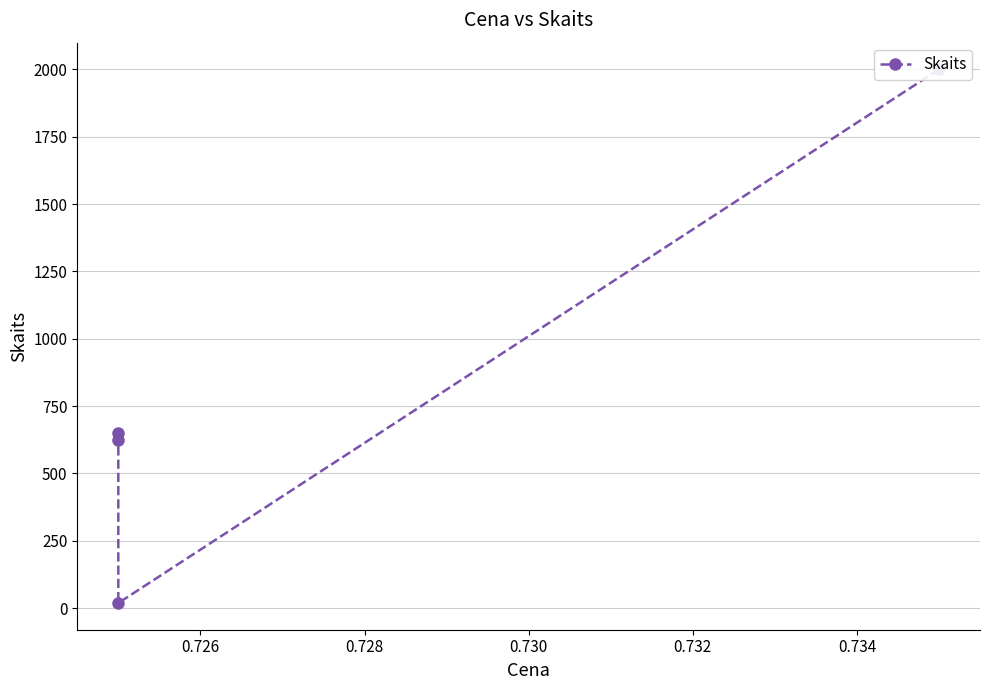

The value at 0.726 is 360. True or false?

False